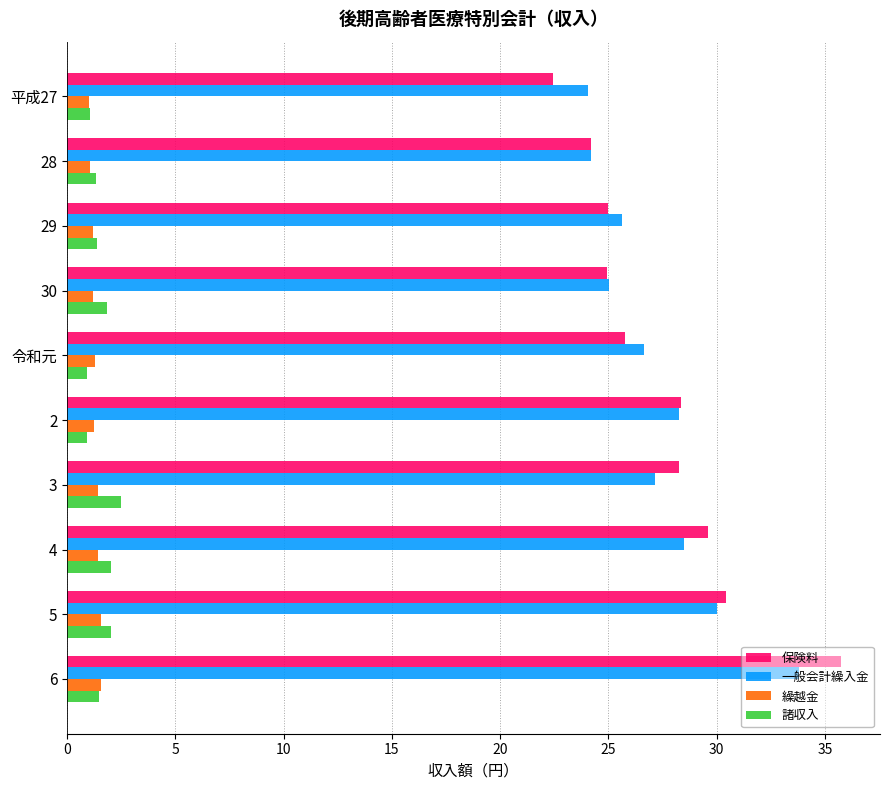

Which series changed the most between 令和元 and 6?

保険料